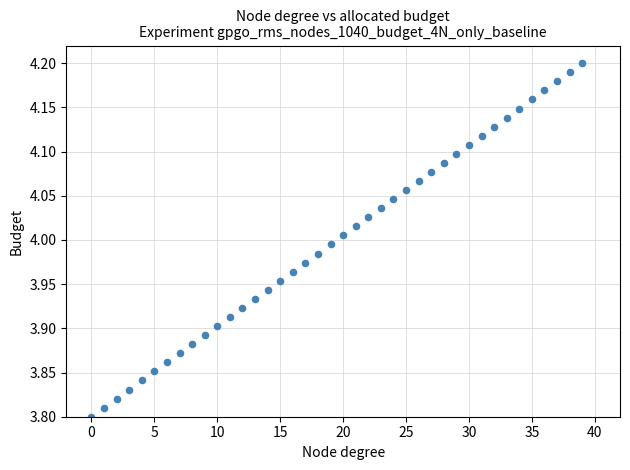

What is the range of Y values (max minus min)?

0.4